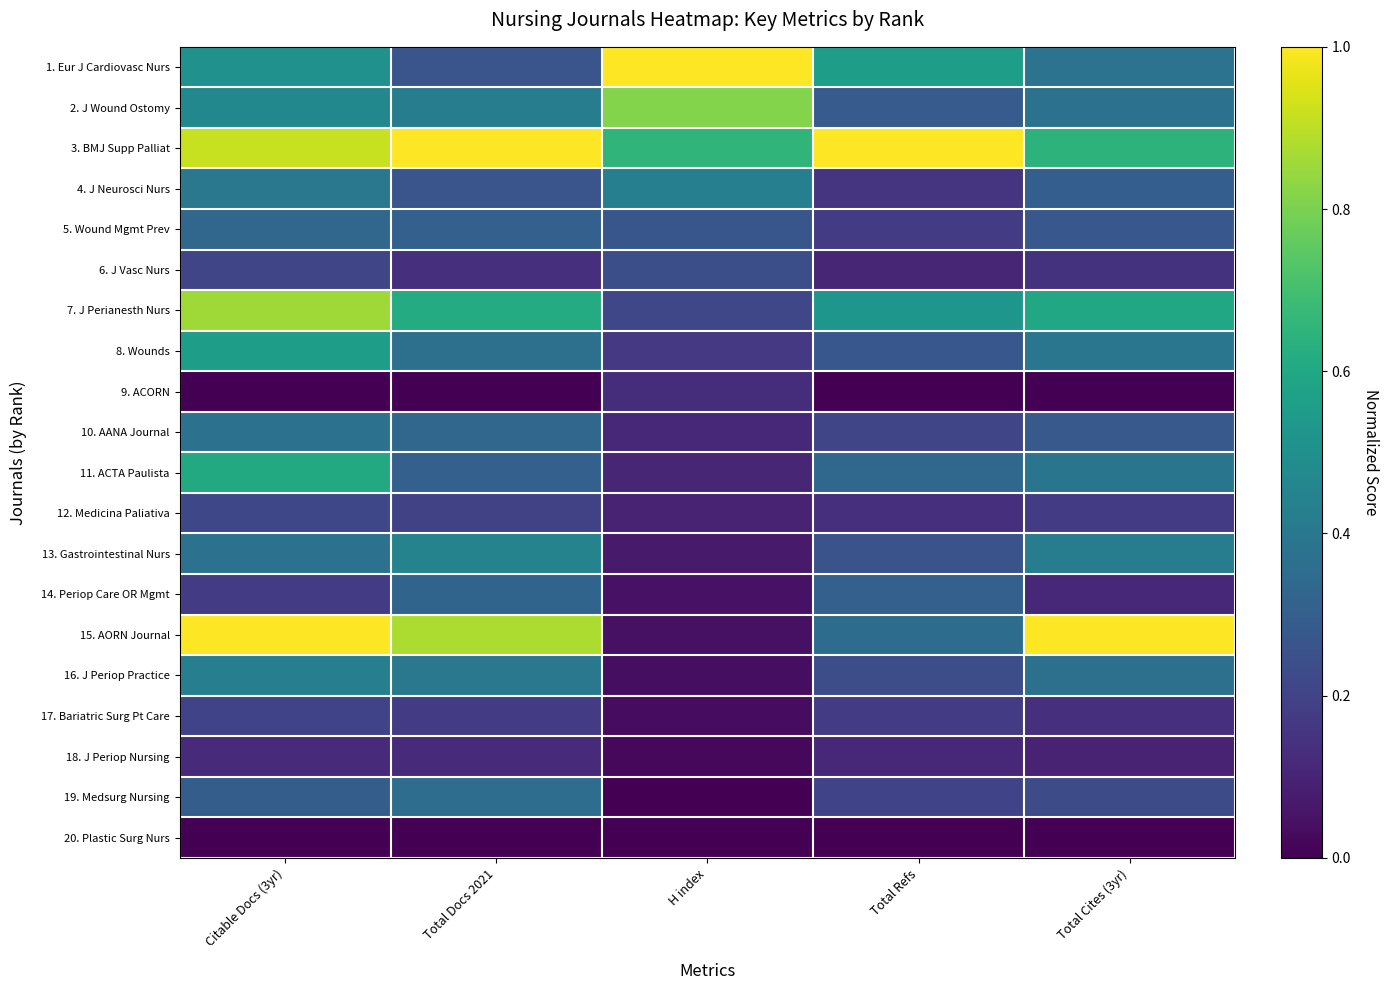

What is the greatest value displayed?

1.0